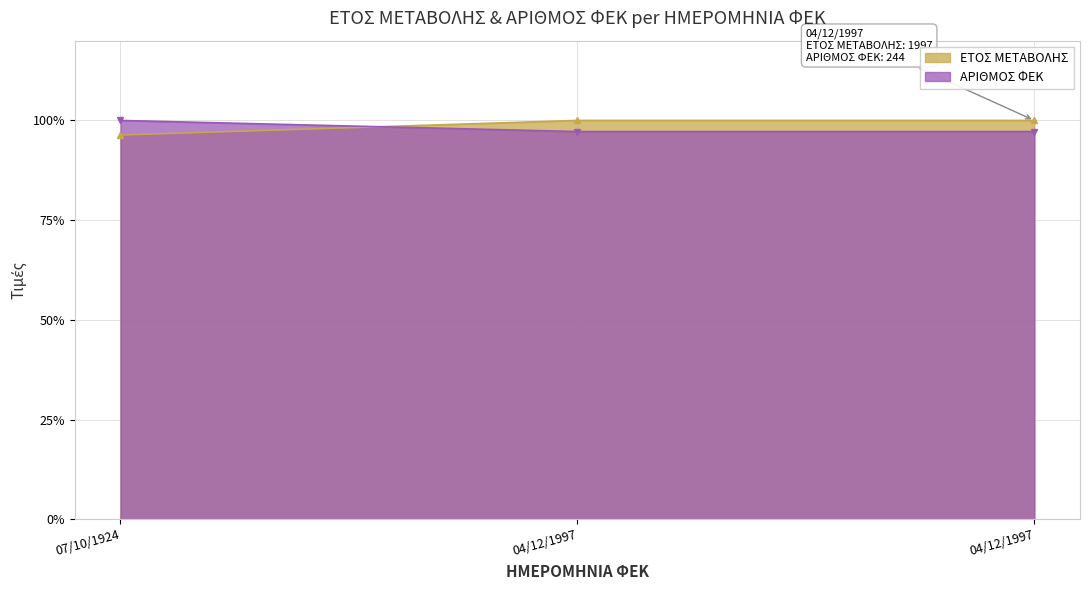

True or false: ΕΤΟΣ ΜΕΤΑΒΟΛΗΣ has a value of 156.6 at 04/12/1997.

False